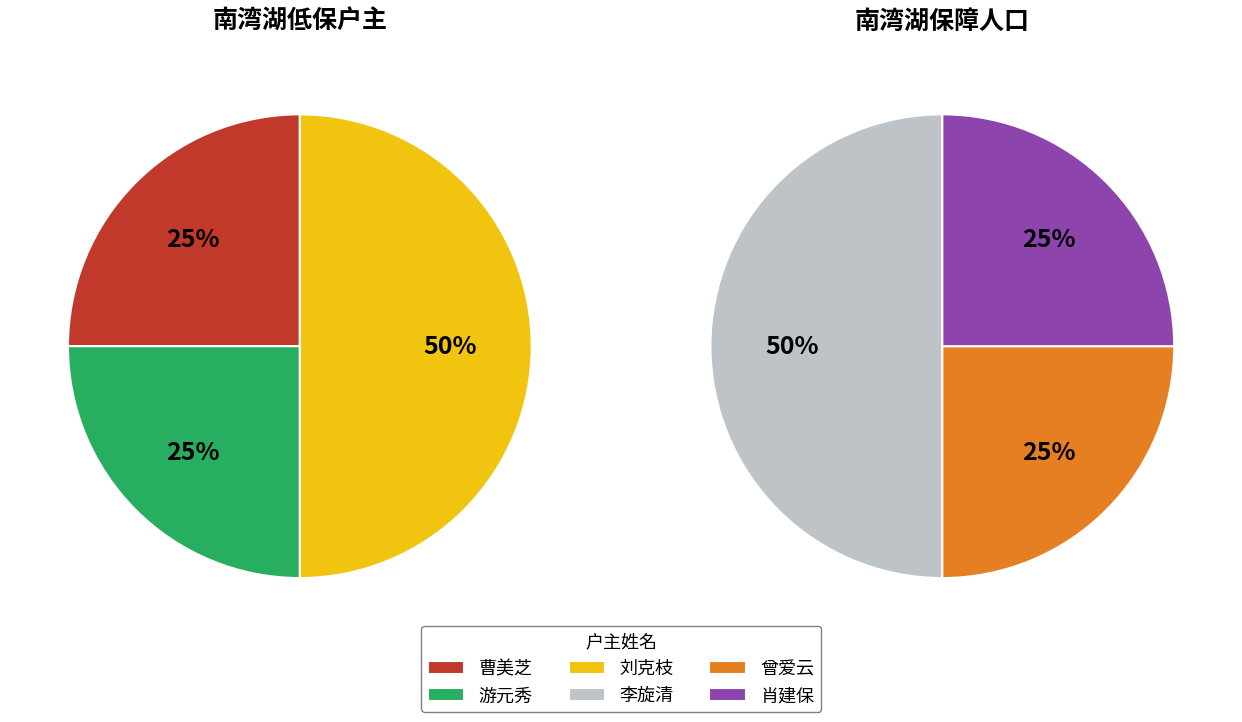

The 游元秀 slice represents 26% of the pie. True or false?

False